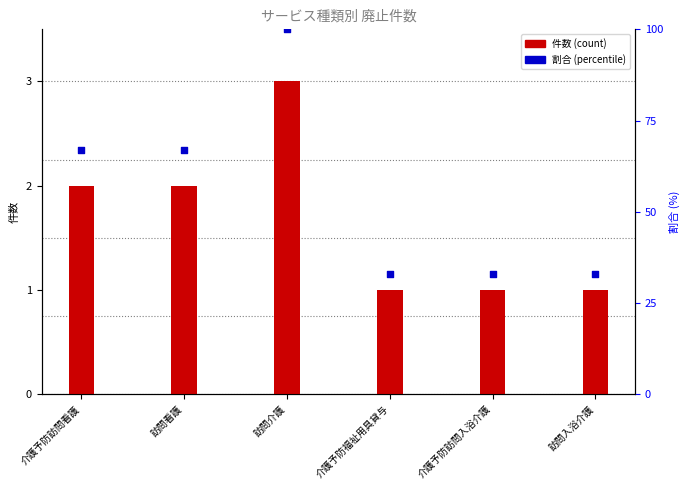

At which category is the sum across all series the highest?

訪問介護